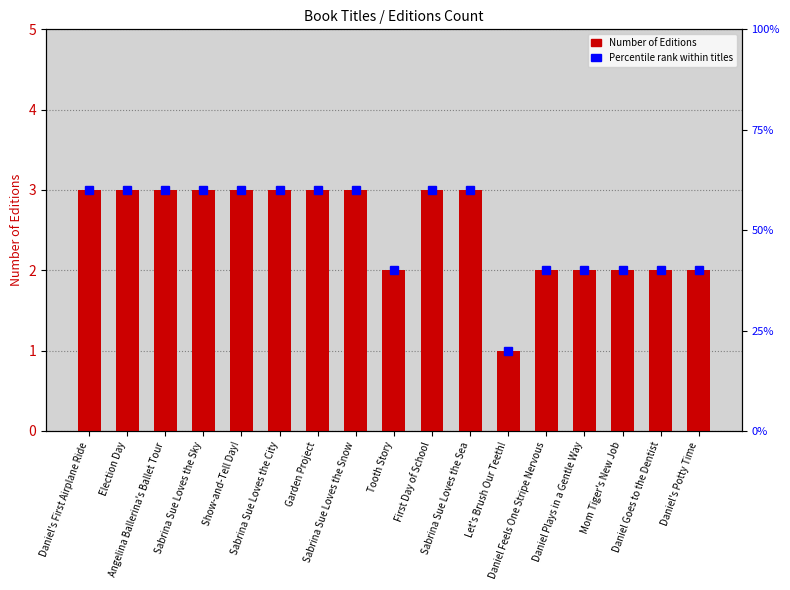

Approximately how many times larger is the value at Sabrina Sue Loves the Sea compared to Sabrina Sue Loves the City?

1.0